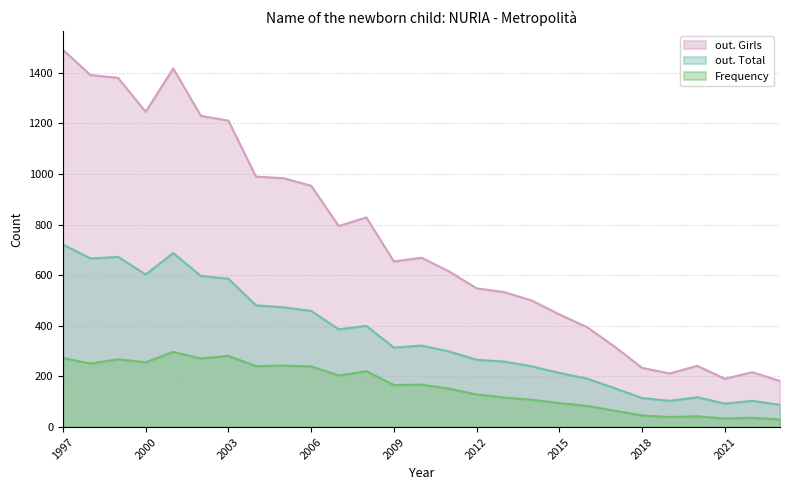

Where is the first local minimum for Frequency?

1998